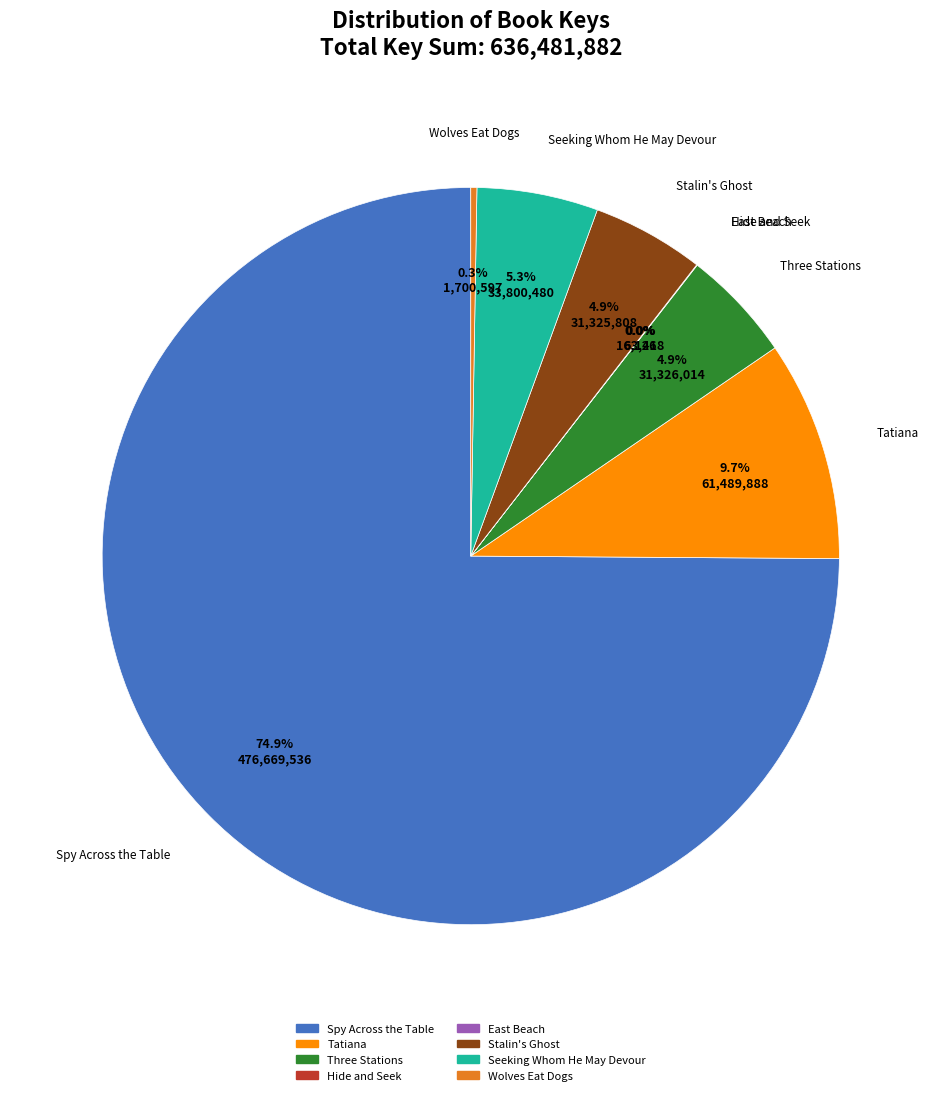

Do Three Stations and Stalin's Ghost together represent more than half of the pie?

No